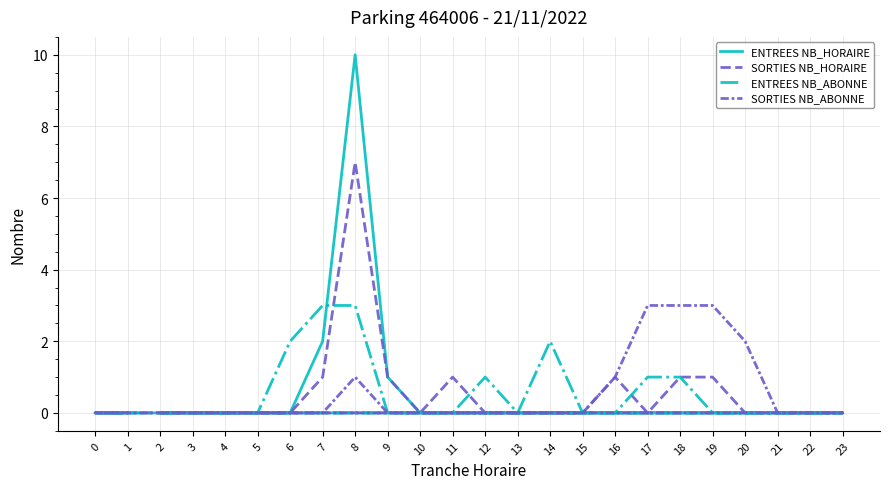

True or false: SORTIES NB_ABONNE has a value of -2 at 4.

False